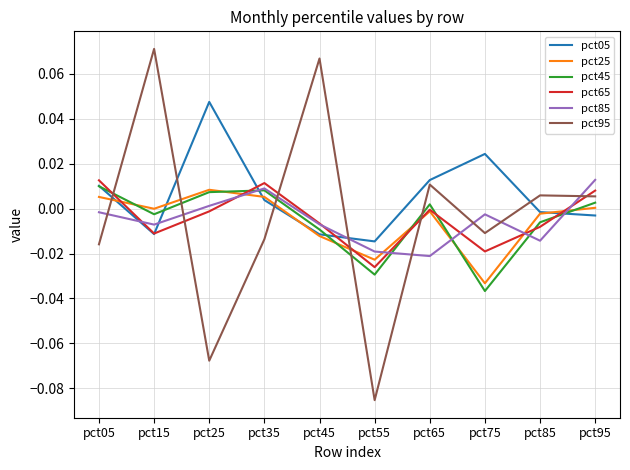

Between which two adjacent categories do pct05 and pct25 first intersect?

pct05 and pct15